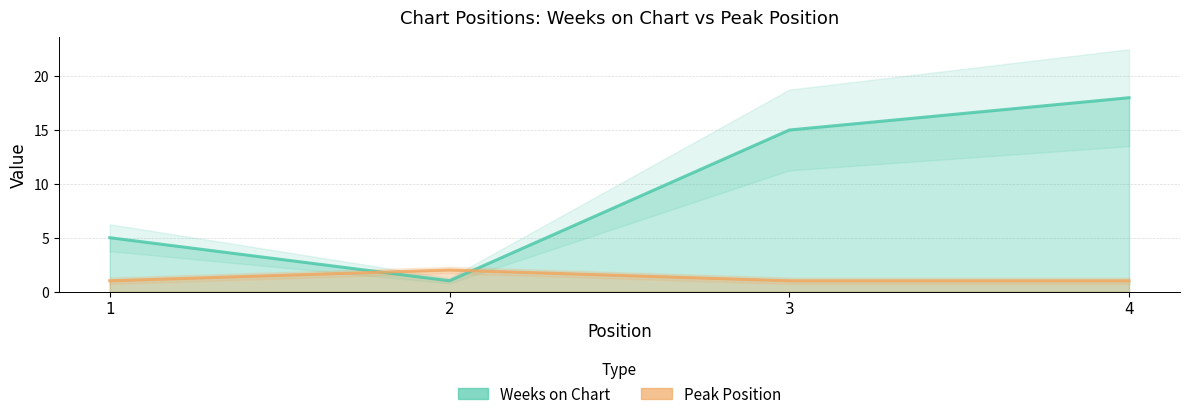

At how many categories does at least one series exceed 13?

2